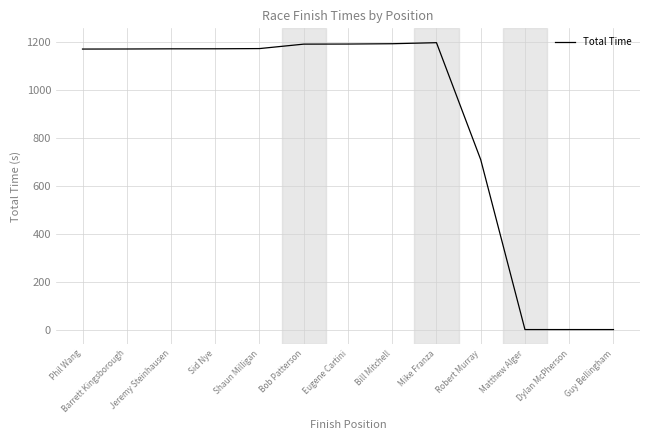

What is the difference between the values at Phil Wang and Guy Bellingham?

1169.8